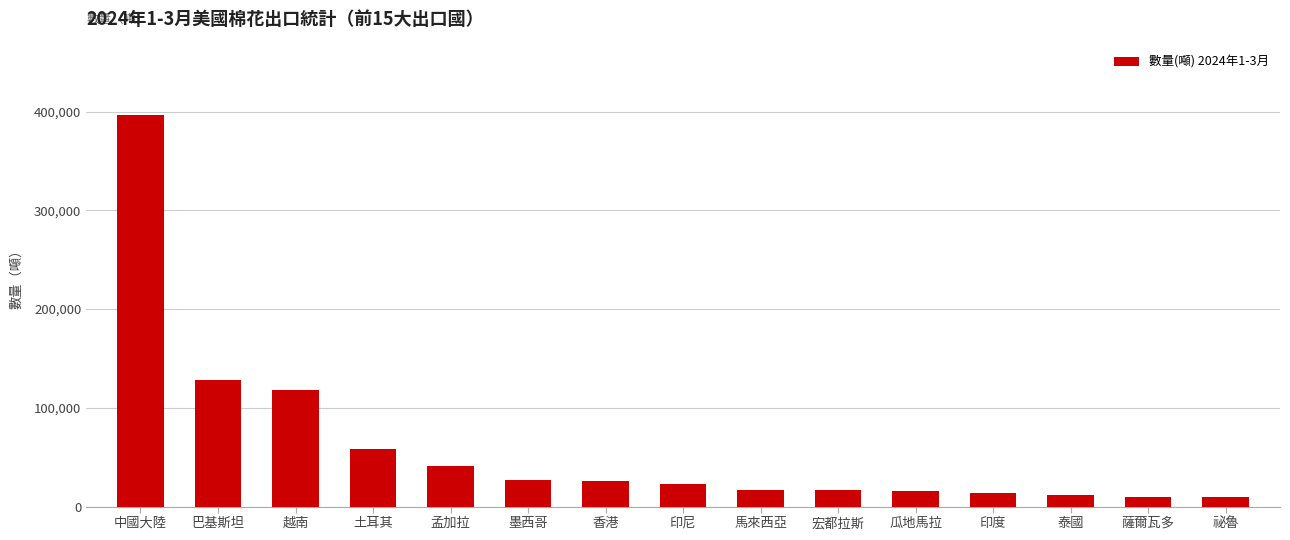

What is the greatest value displayed?

396534.9